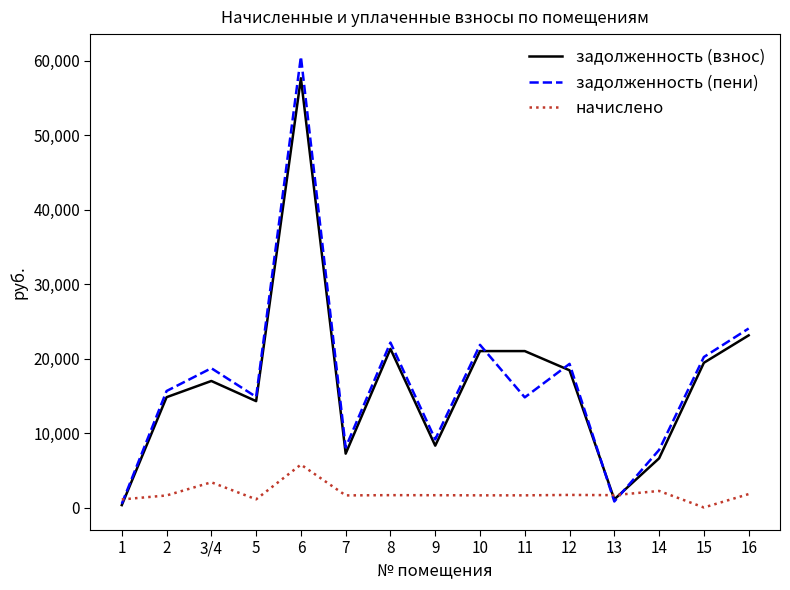

At how many categories does at least one series exceed 5173?

13